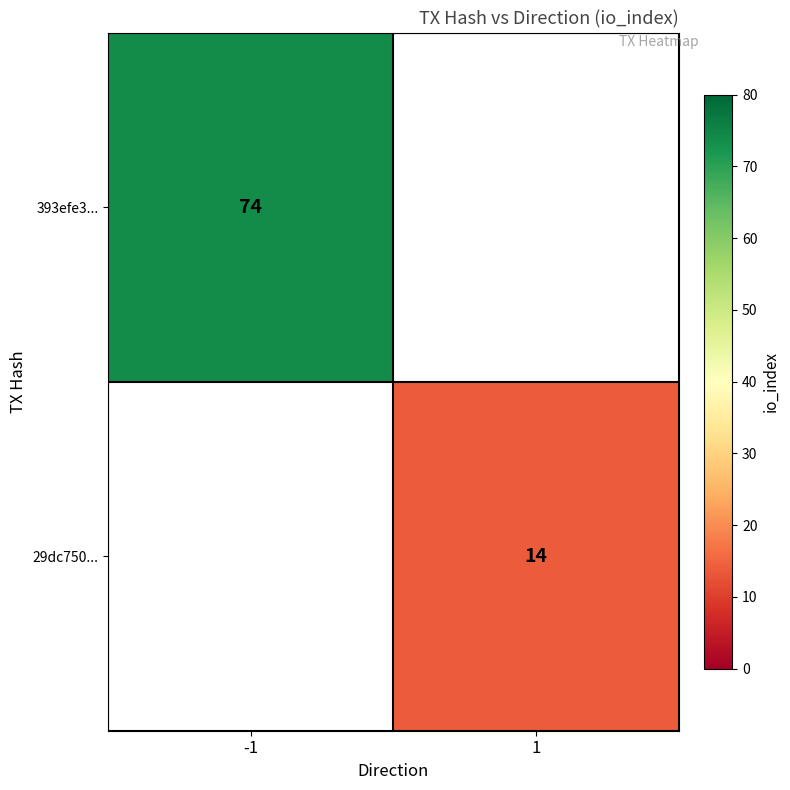

At which category does the chart reach its minimum across all series?

1